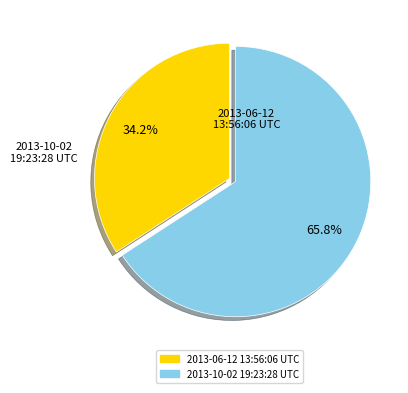

Rank the categories by value from lowest to highest.

2013-06-12 13:56:06 UTC, 2013-10-02 19:23:28 UTC